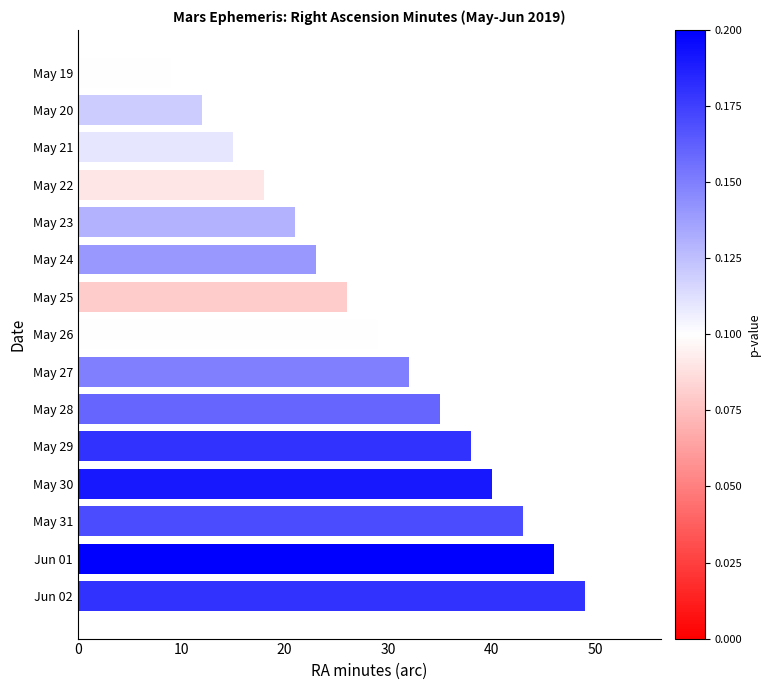

List the labels in order of value, largest first.

Jun 02, Jun 01, May 31, May 30, May 29, May 28, May 27, May 26, May 25, May 24, May 23, May 22, May 21, May 20, May 19